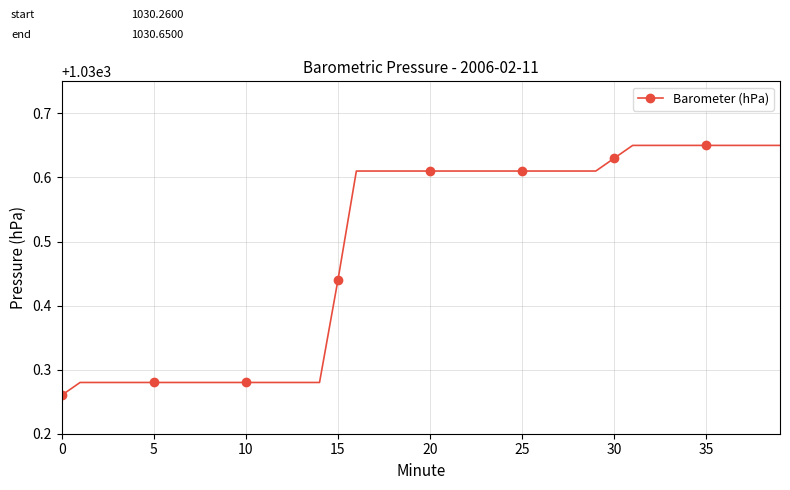

What is the difference between the maximum and minimum values?

0.4